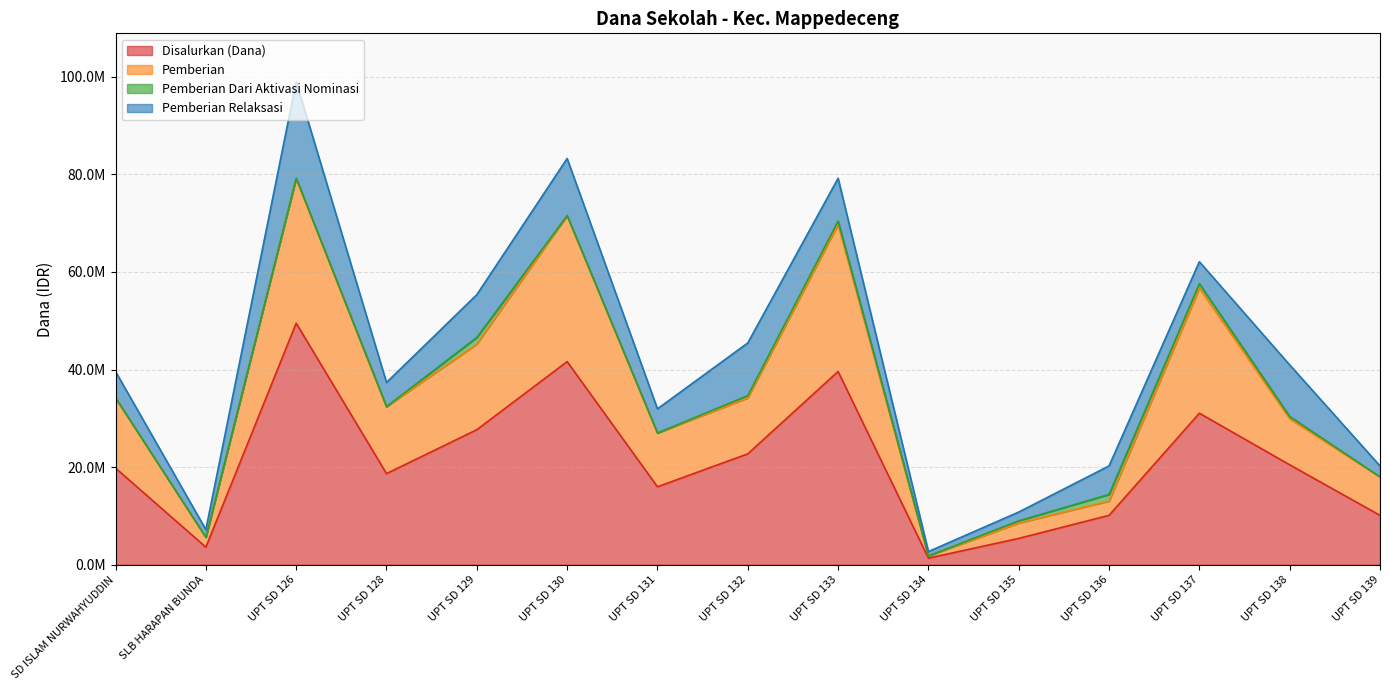

Does the chart have visible grid lines?

Yes